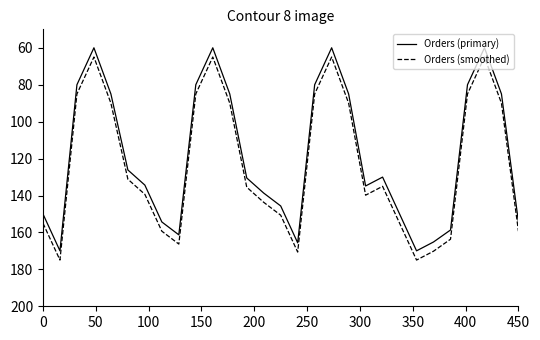

What is the minimum value for Orders (smoothed)?

65.0